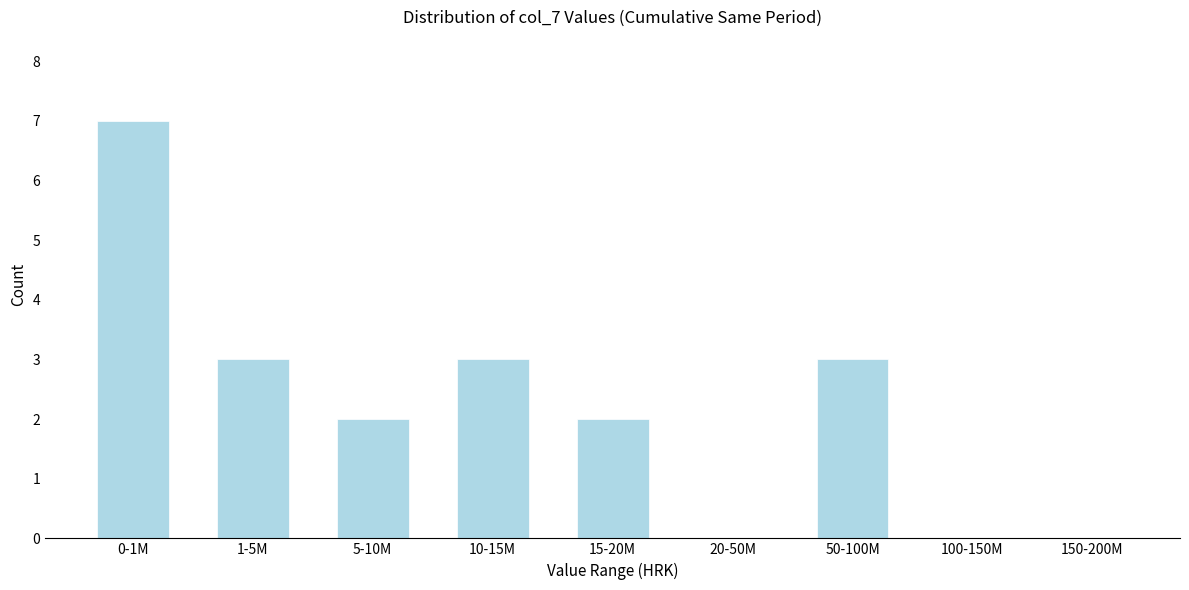

Reading left to right, what are all the values shown in this chart?

0-1M=7	1-5M=3	5-10M=2	10-15M=3	15-20M=2	20-50M=0	50-100M=3	100-150M=0	150-200M=0